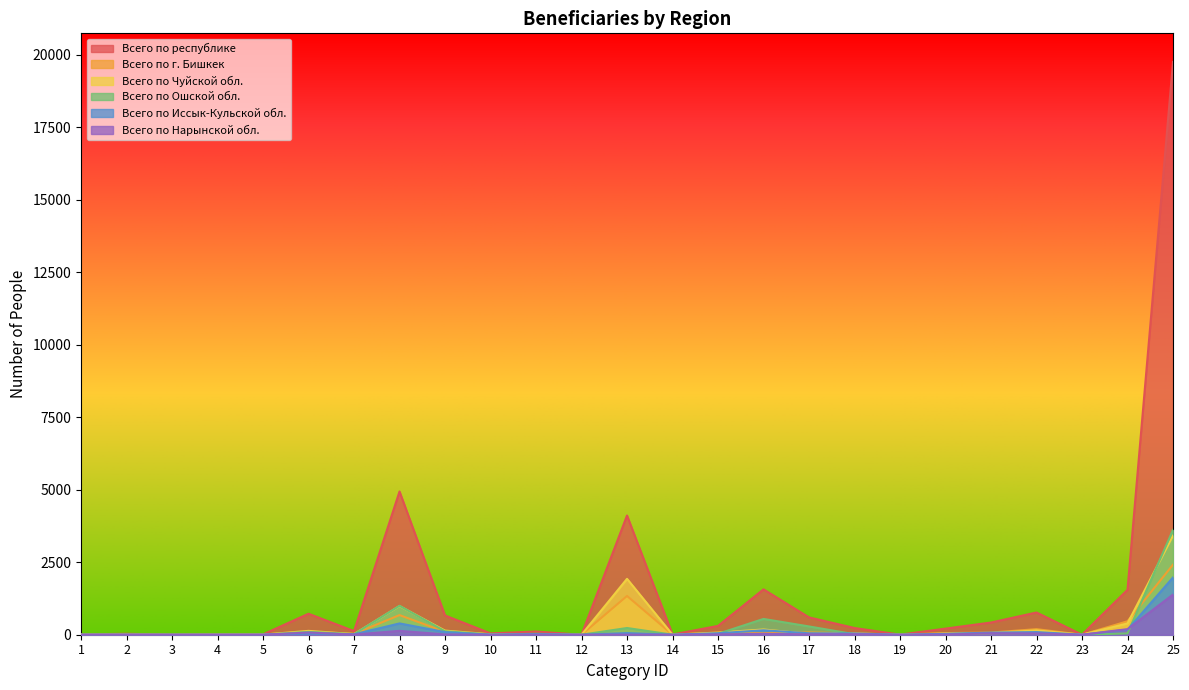

Is it true that Всего по г. Бишкек equals 75 at 18?

False